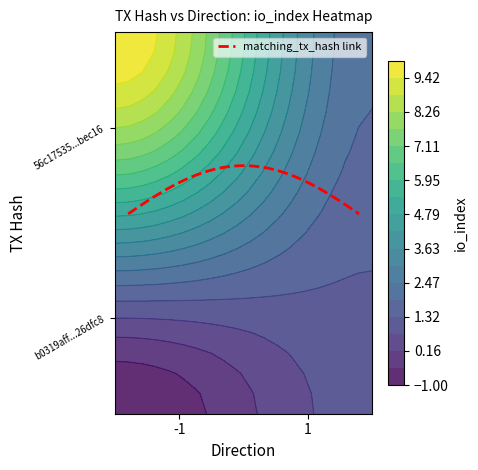

Reading right to left, what are all the values shown in this chart?

b0319affcc3a55b588b596e2c69bb661e26dfc8: 10	-1
56c175354ce979108fe86ef90957274bdabec16: 2	1